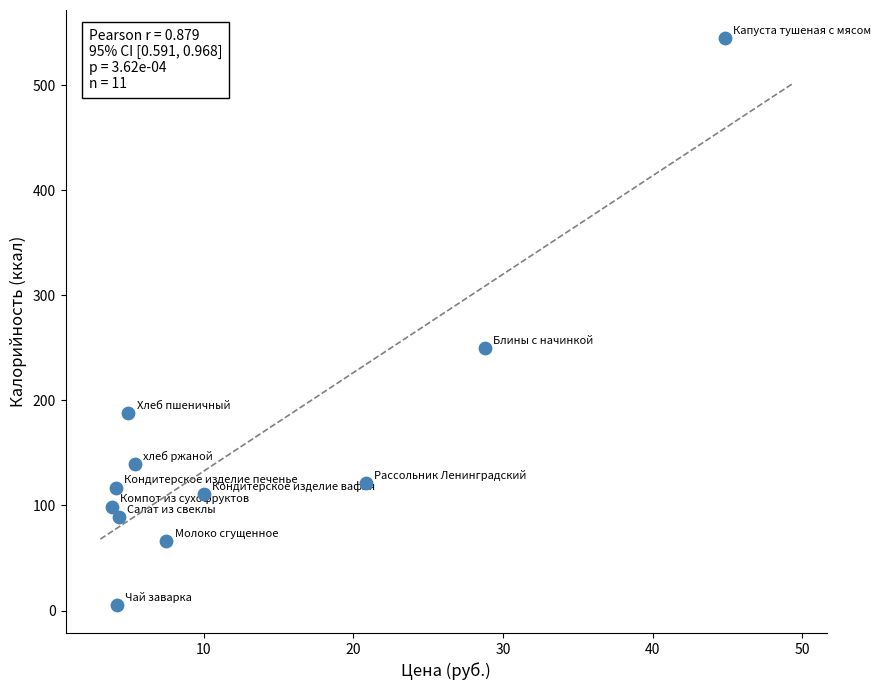

What is the average Y value?

157.3